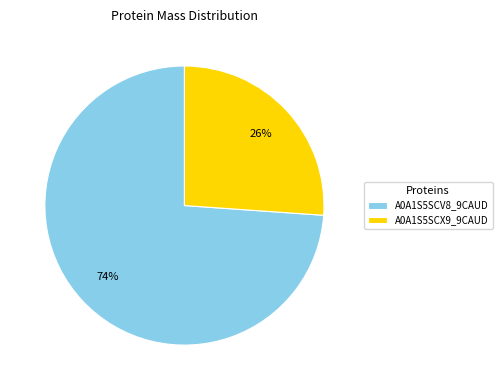

How many segments does this pie chart have?

2